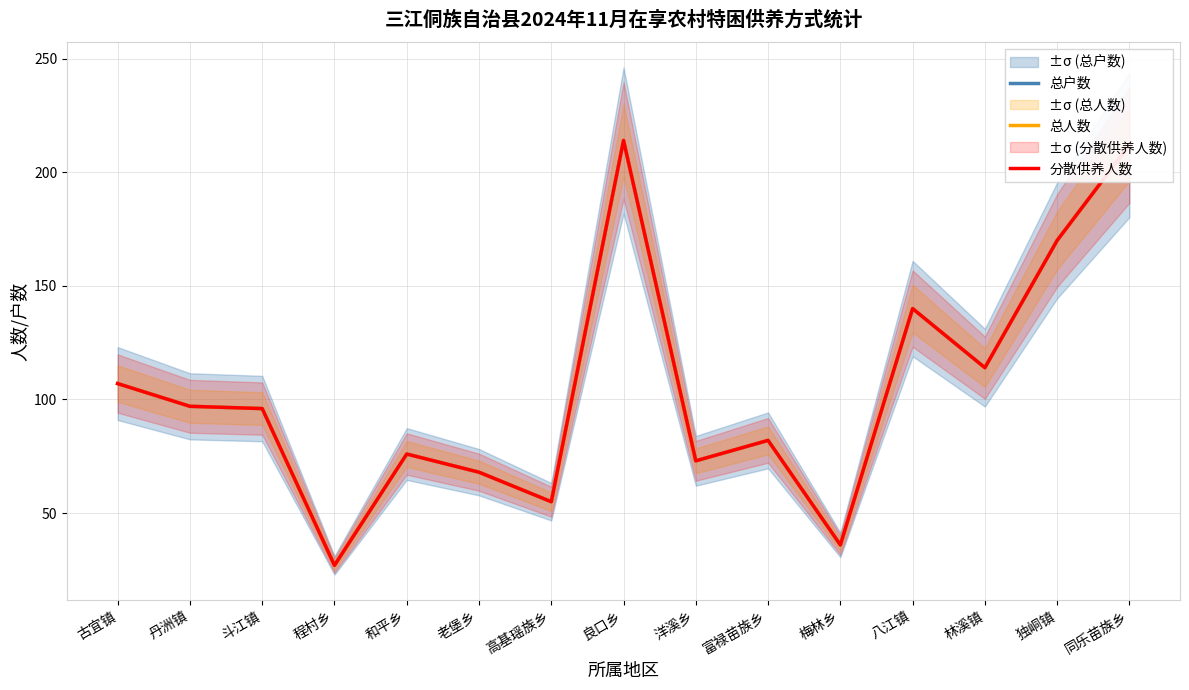

Is it true that 总户数 equals 196 at 八江镇?

False